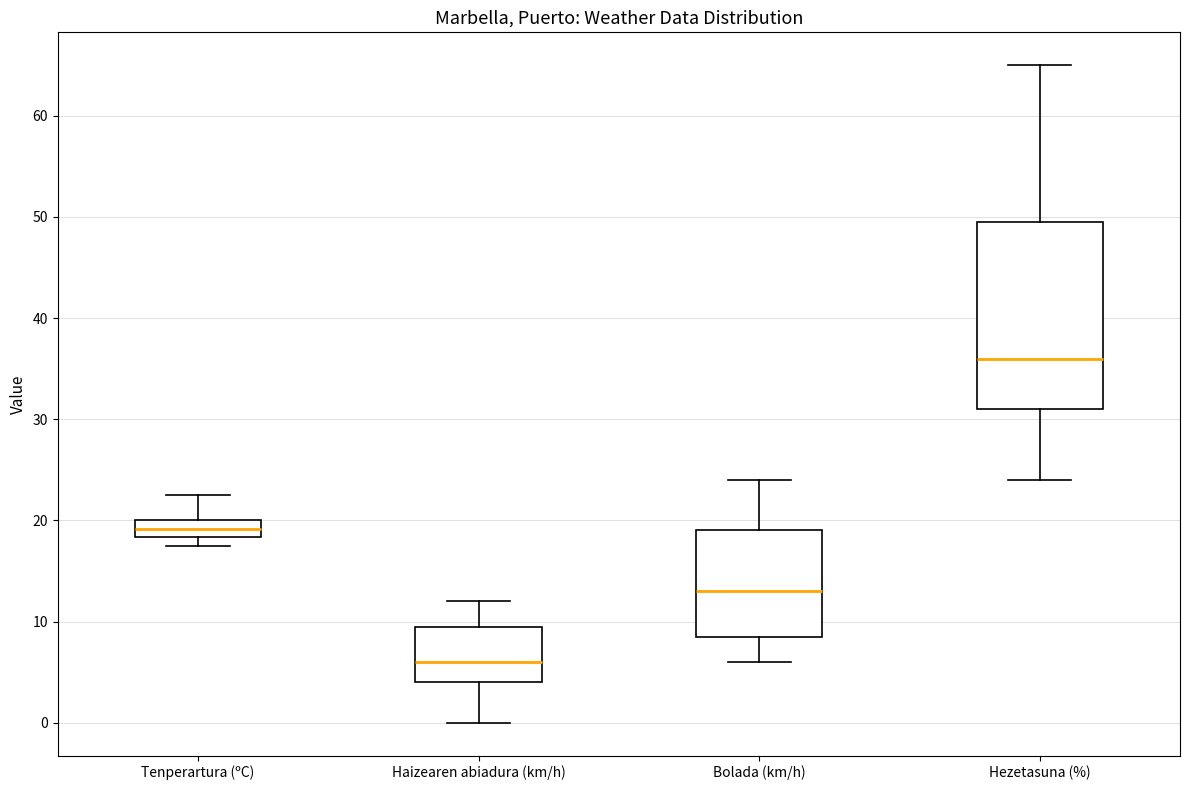

Where does the median line of the box for Haizearen abiadura (km/h) sit on the y-axis? The values are not printed on the chart, so give them approximately, as read against the axis.

6